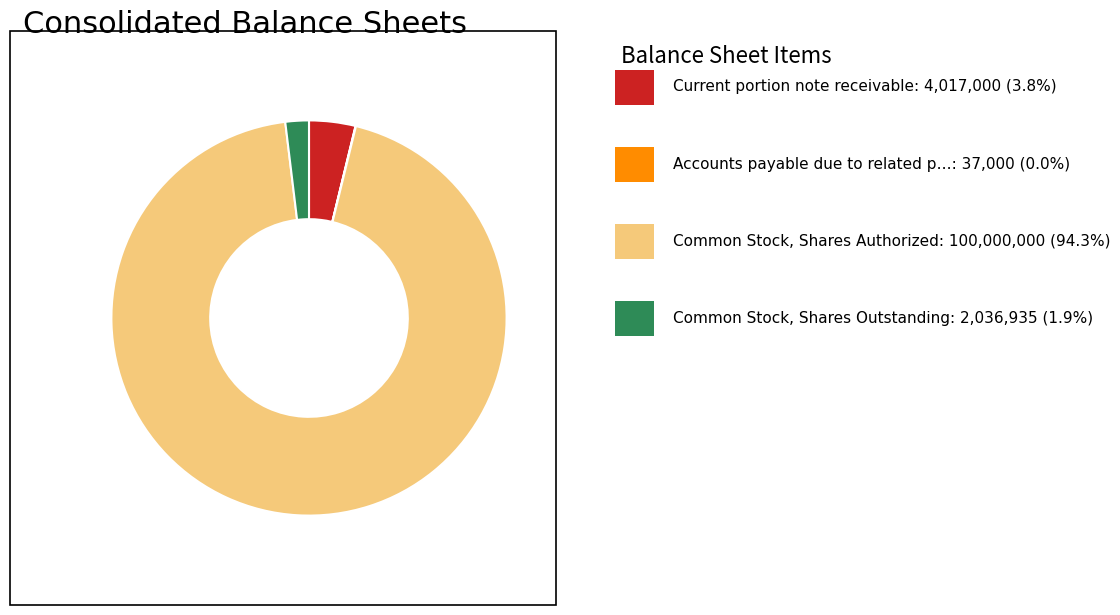

Does any single category account for the majority?

Yes